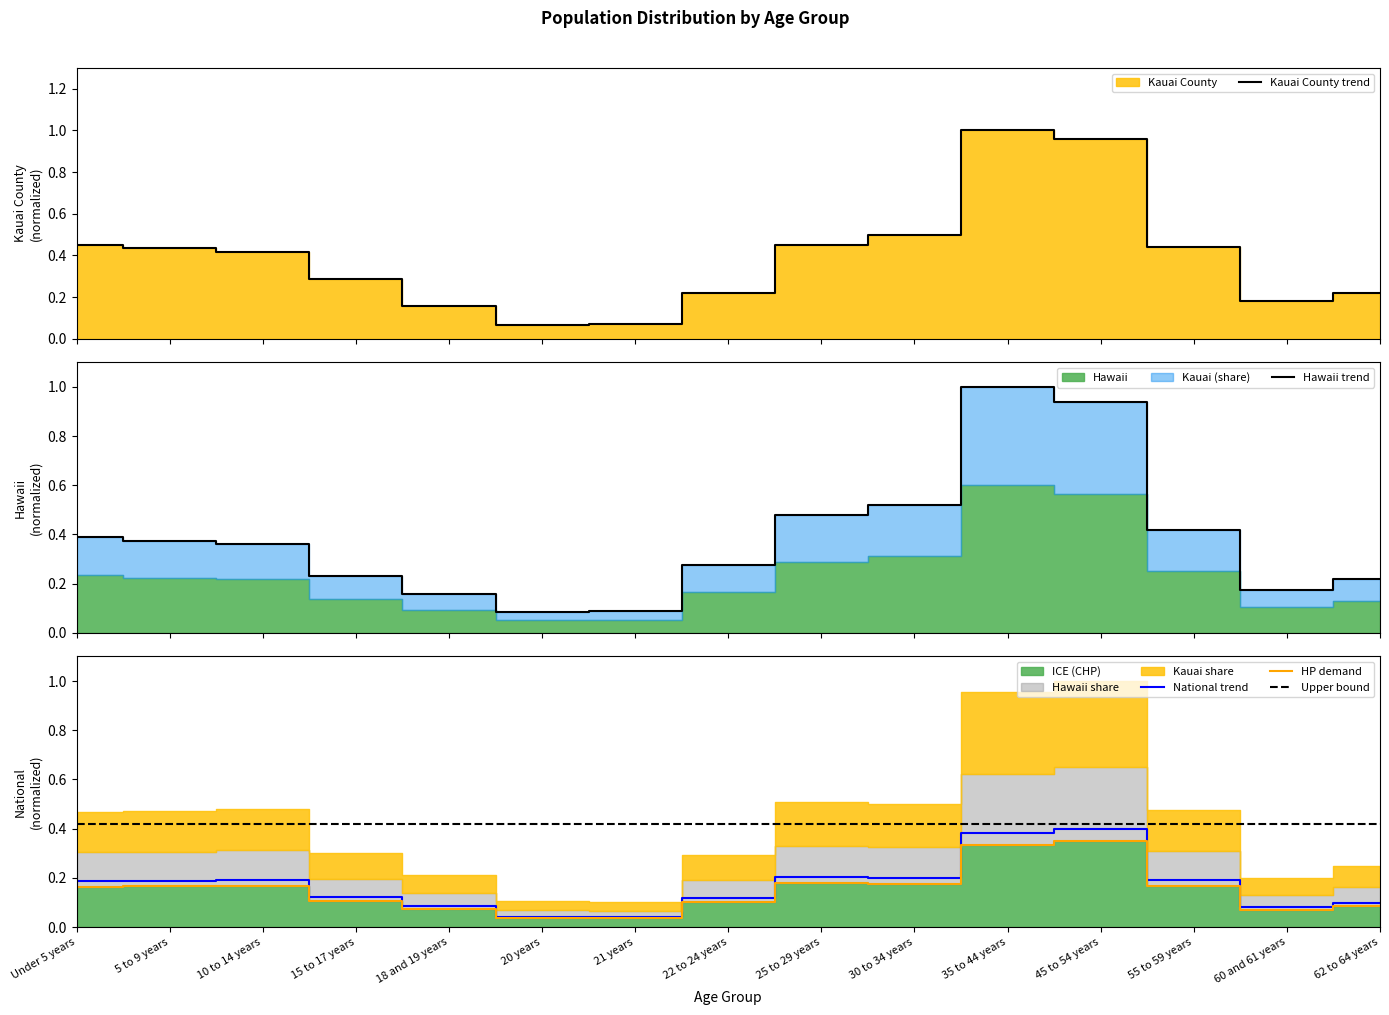

List the labels in order of Kauai County value, smallest first.

20 years, 21 years, 18 and 19 years, 60 and 61 years, 62 to 64 years, 22 to 24 years, 15 to 17 years, 10 to 14 years, 5 to 9 years, 55 to 59 years, Under 5 years, 25 to 29 years, 30 to 34 years, 45 to 54 years, 35 to 44 years